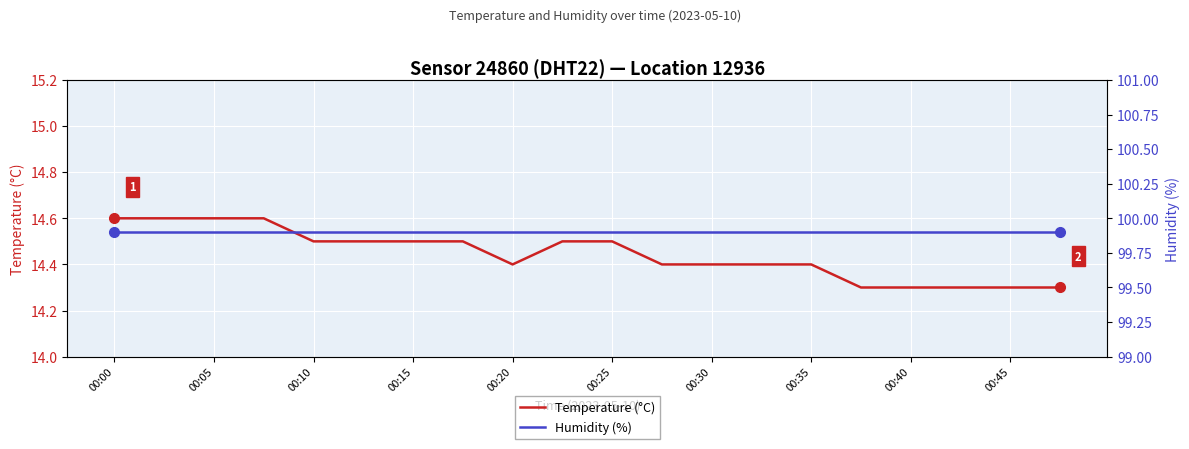

Reading left to right, extract all data points from this chart.

Temperature (°C): 14.6	14.6	14.6	14.6	14.5	14.5	14.5	14.5	14.4	14.5	14.5	14.4	14.4	14.4	14.4	14.3	14.3	14.3	14.3	14.3
Humidity (%): 99.9	99.9	99.9	99.9	99.9	99.9	99.9	99.9	99.9	99.9	99.9	99.9	99.9	99.9	99.9	99.9	99.9	99.9	99.9	99.9